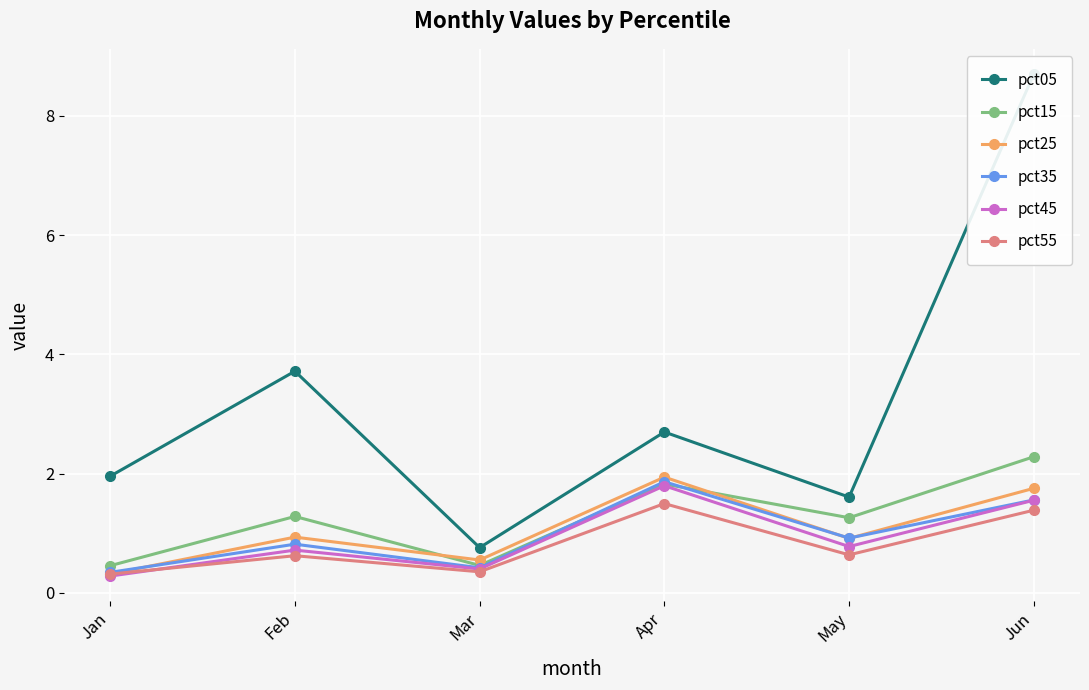

How many lines are shown in the chart?

6